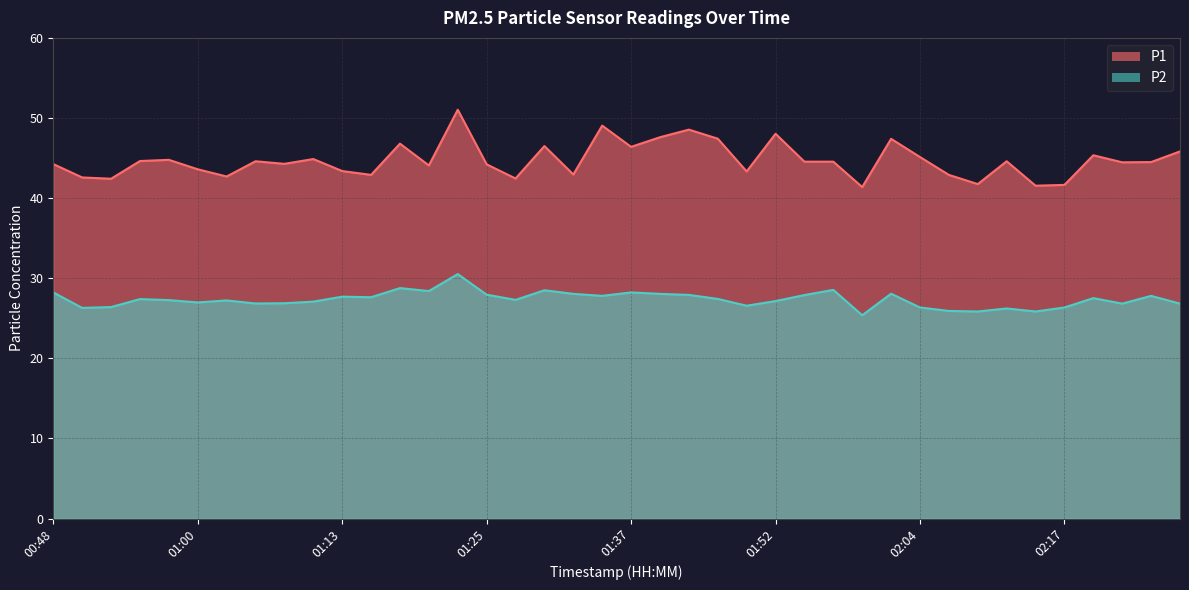

Rank the series at 01:08 from lowest to highest value.

P2, P1